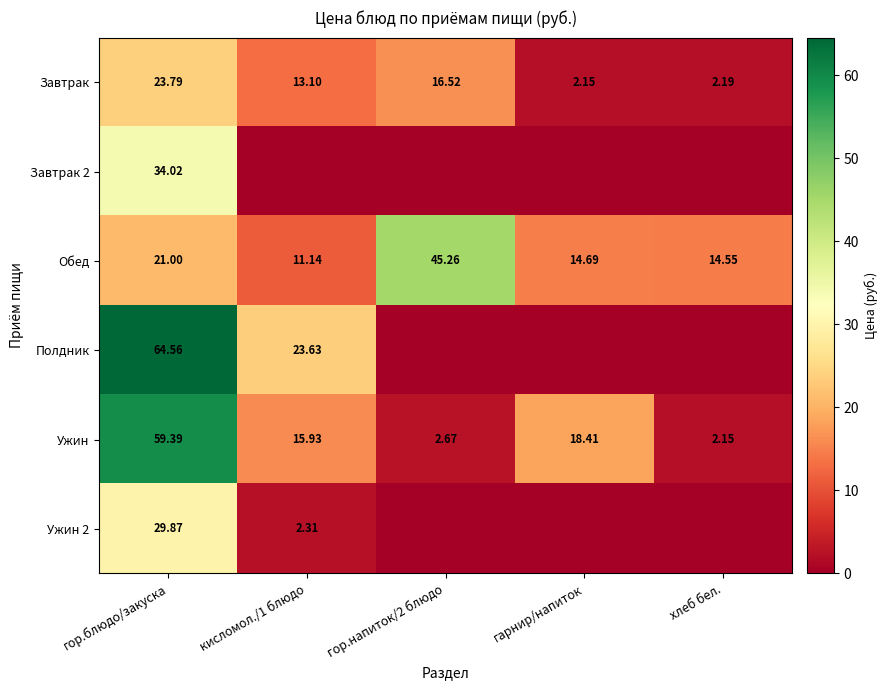

At which label does Ужин first exceed 15?

гор.блюдо/закуска